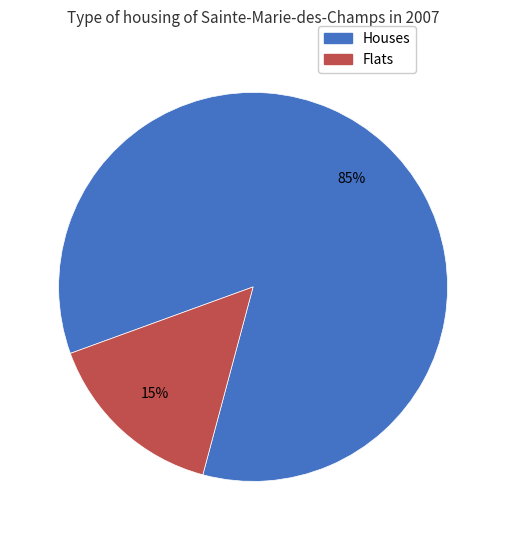

What is the largest slice in the pie chart?

Houses